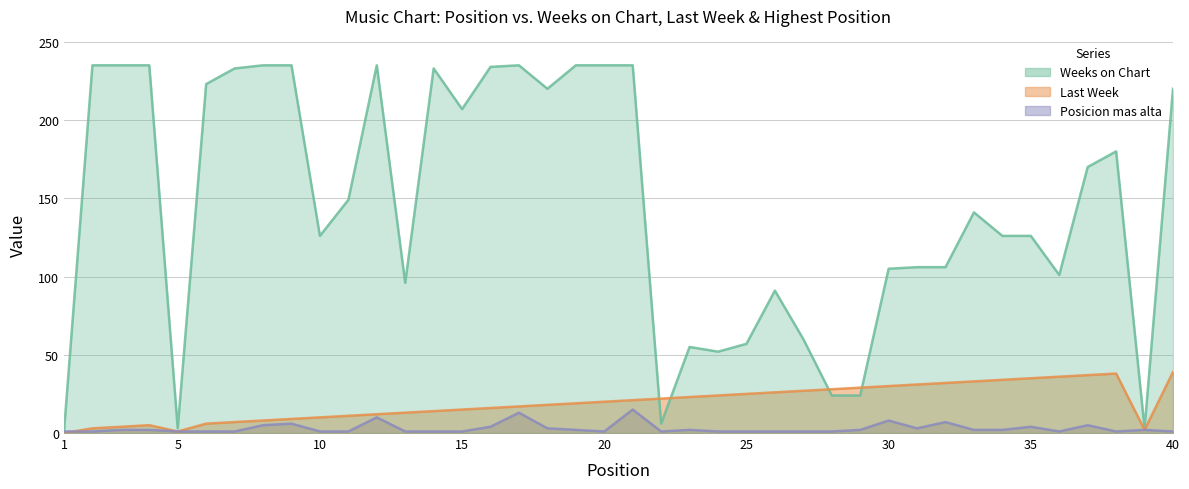

What is the total value across all series at 20?

256